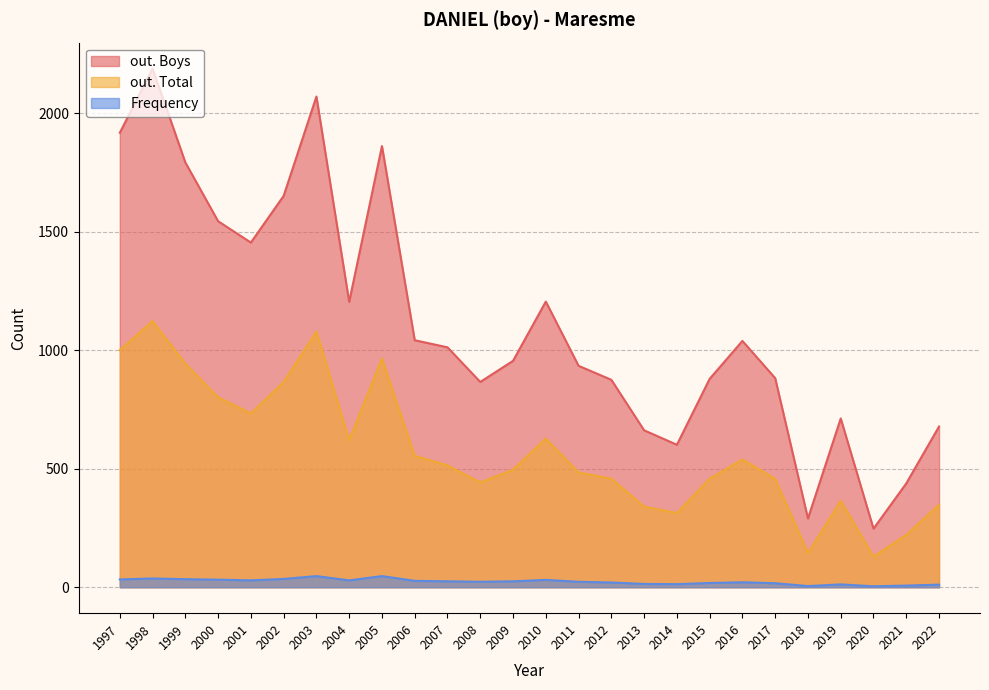

Between 2016 and 2018, which is larger?

2016